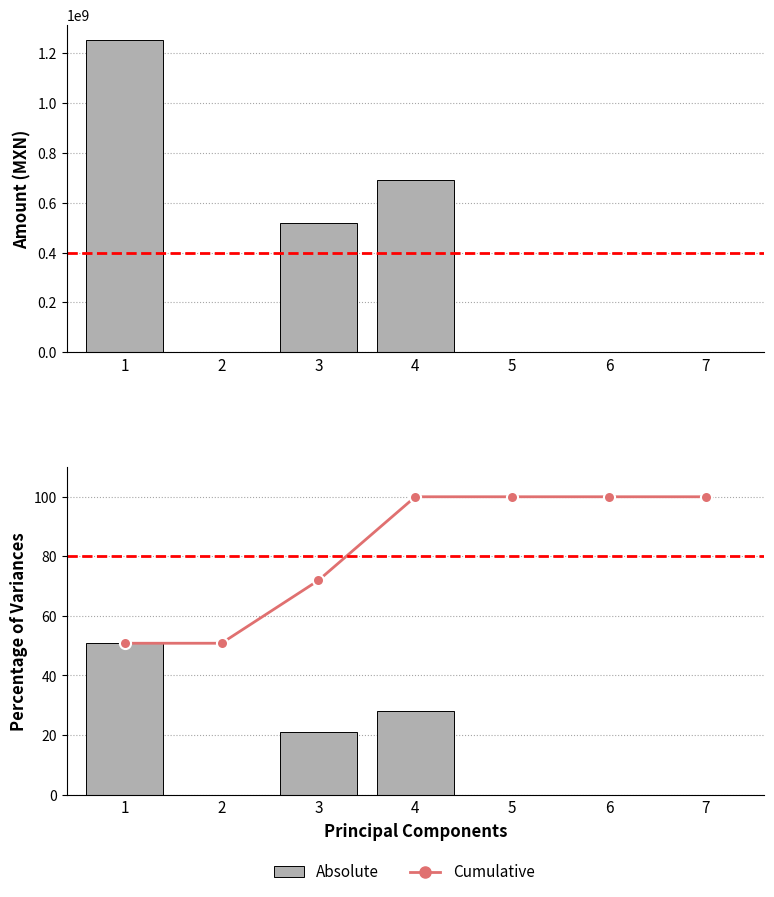

How many bars are there in each group?

2